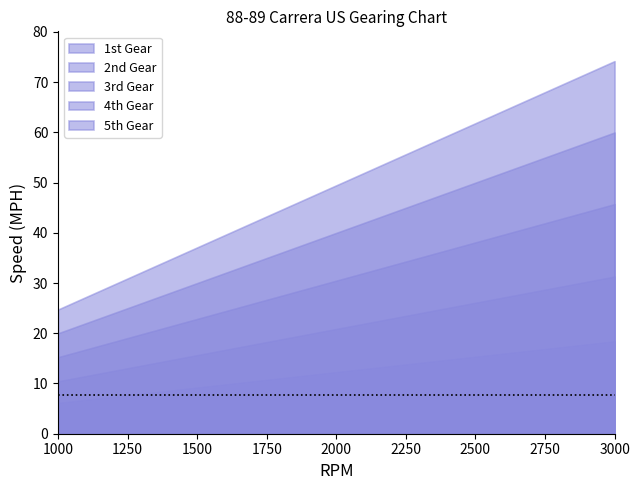

Which series changed the most between 2200 and 2900?

5th Gear